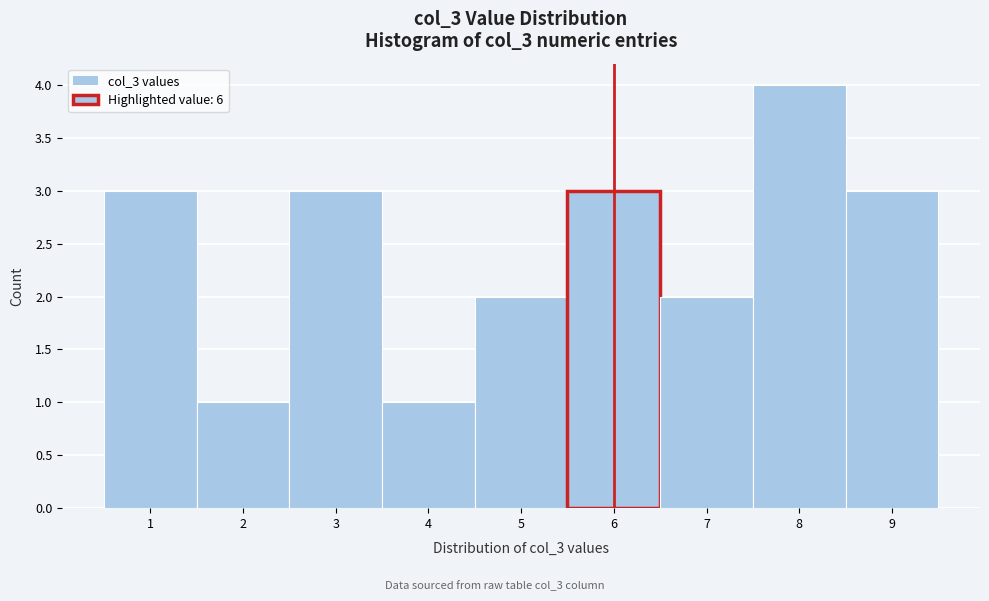

Which range on the x-axis has the tallest bar?

7.5 to 8.5